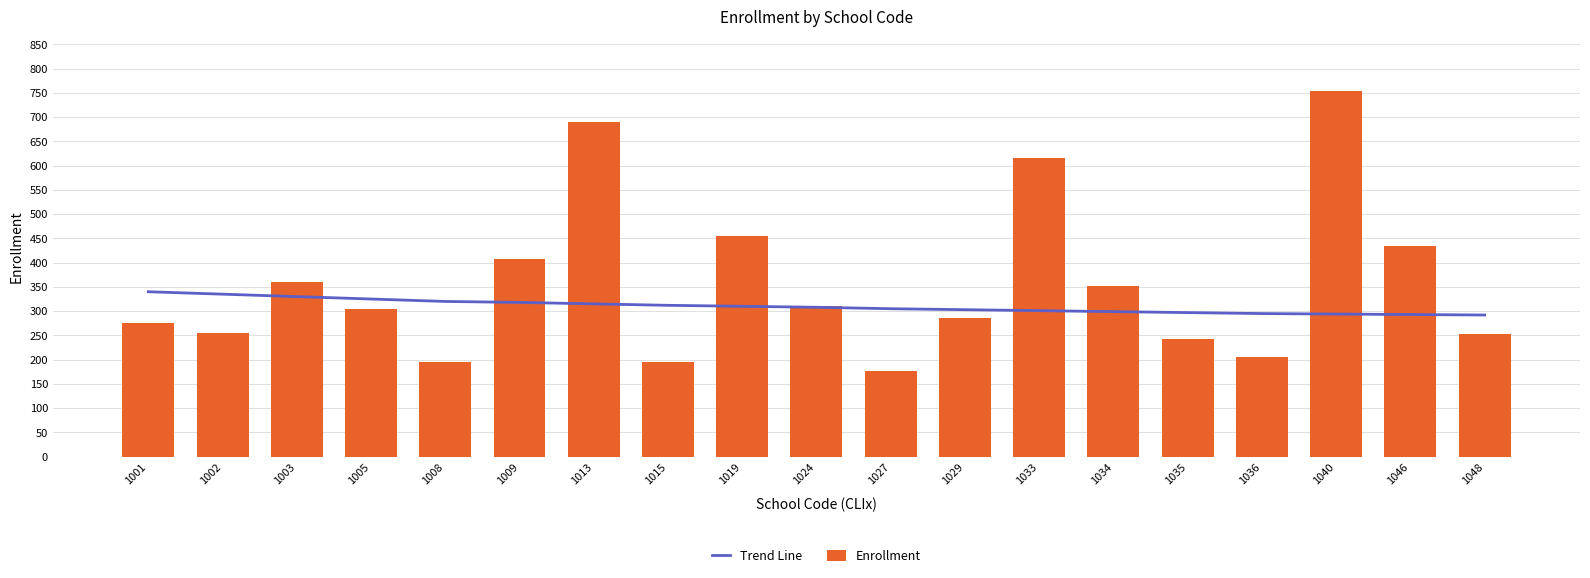

How many groups of bars are there?

19